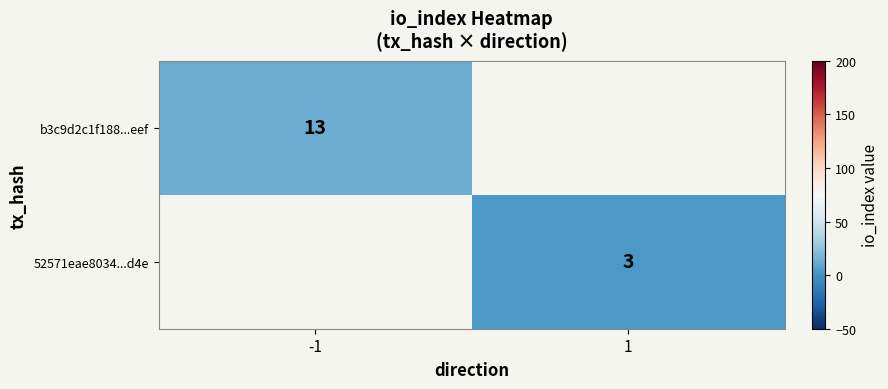

At how many categories does at least one series exceed 12?

1